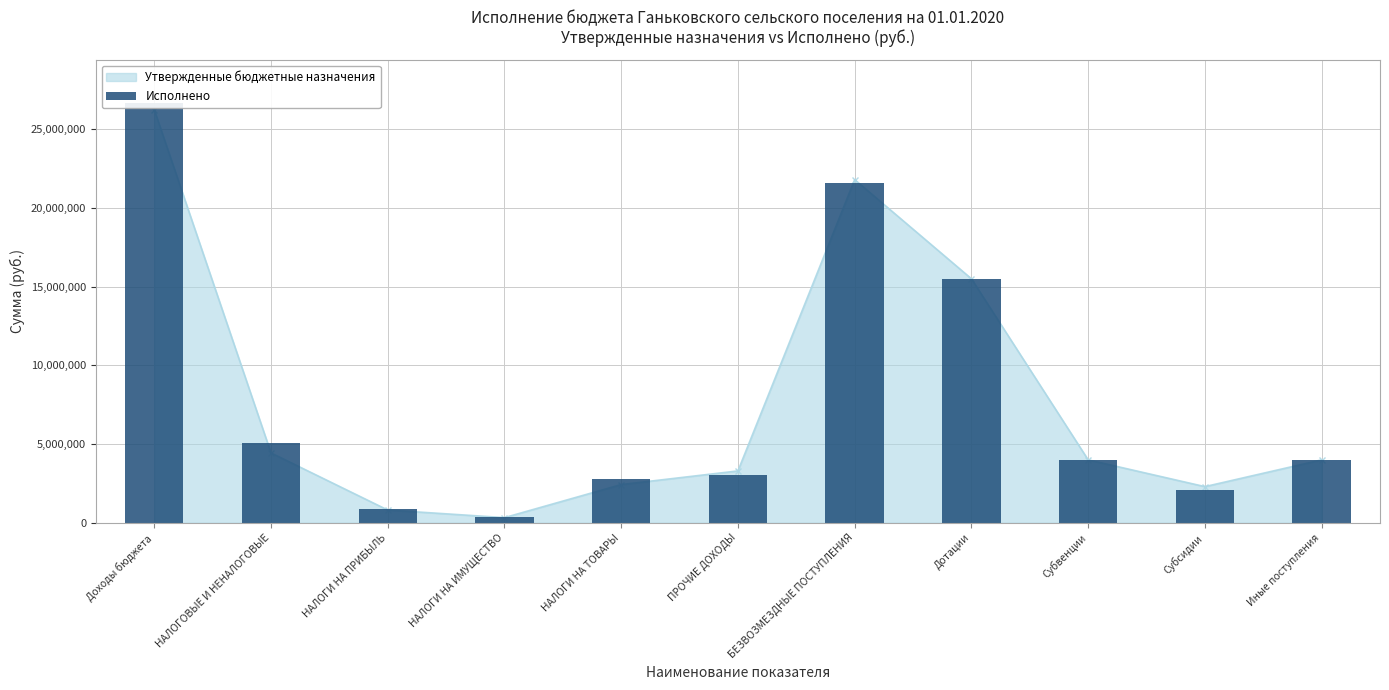

Are the bars horizontal?

No